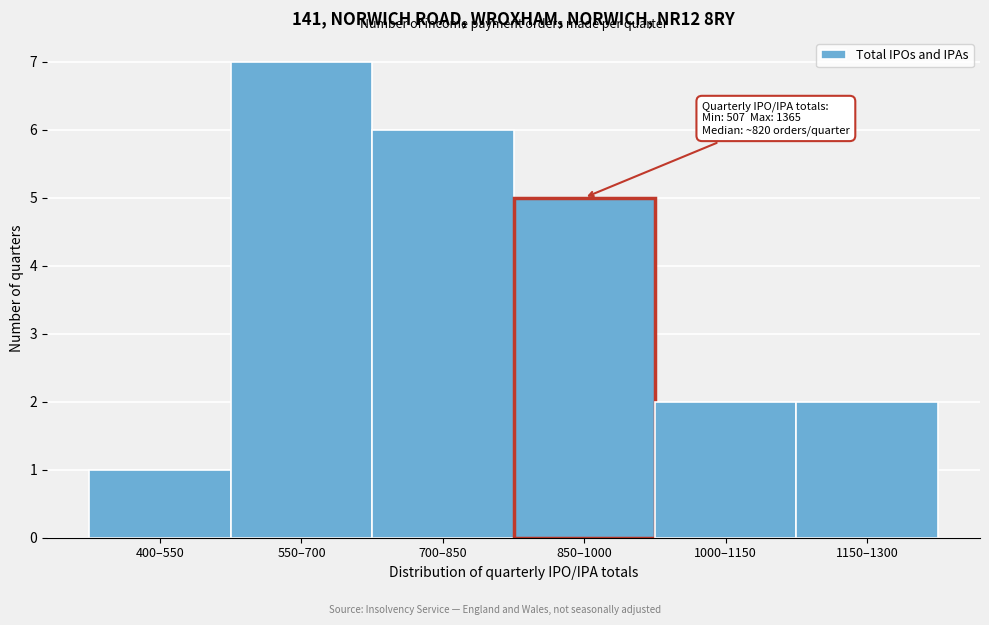

Reading left to right, extract all data points from this chart.

1	7	6	5	2	2